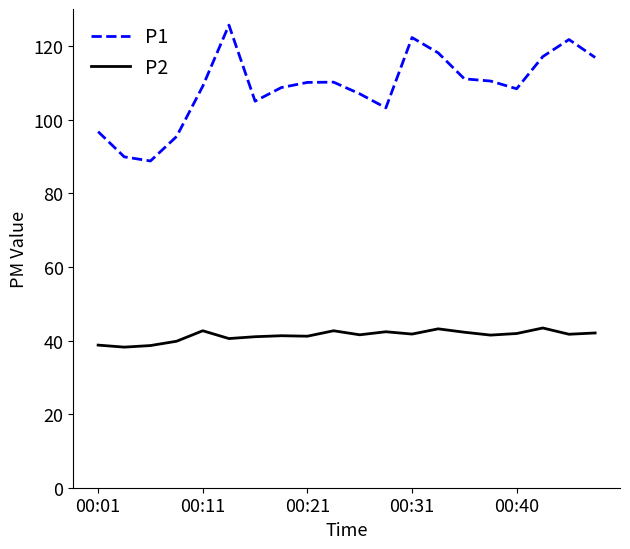

What is the minimum value shown in the chart?

38.2